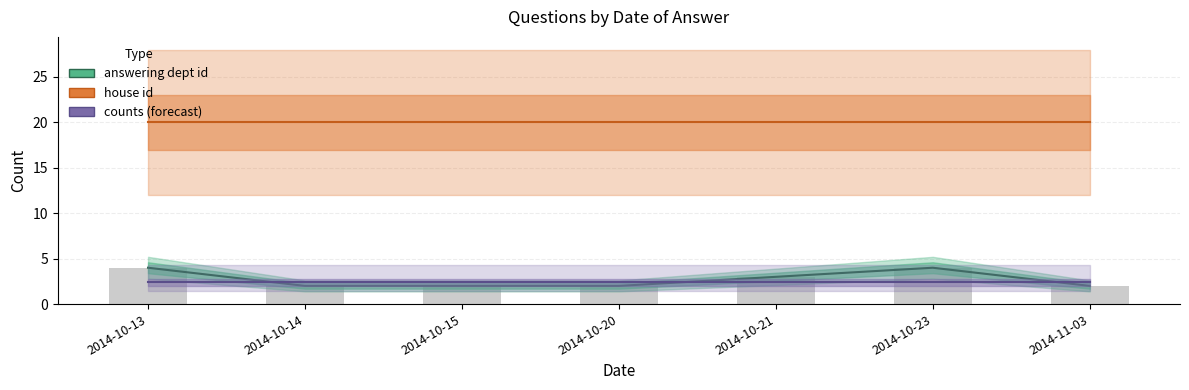

What is the smallest value displayed?

2